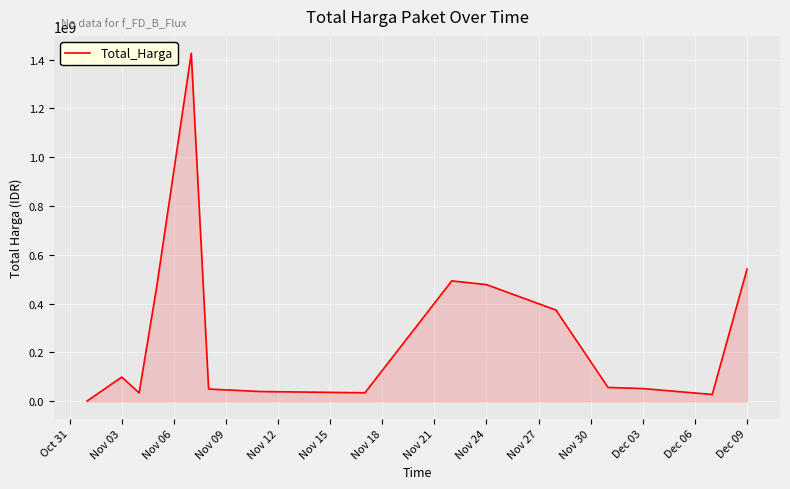

How many lines are shown in the chart?

1